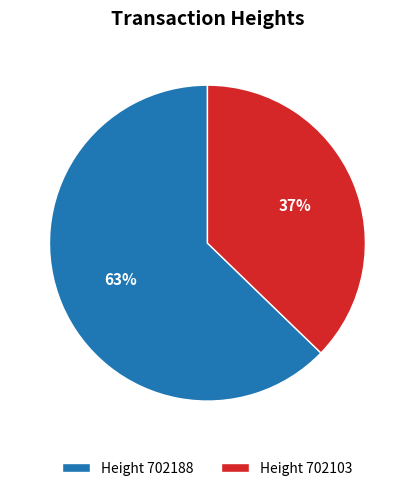

To the nearest percent, what is the average slice percentage?

50%